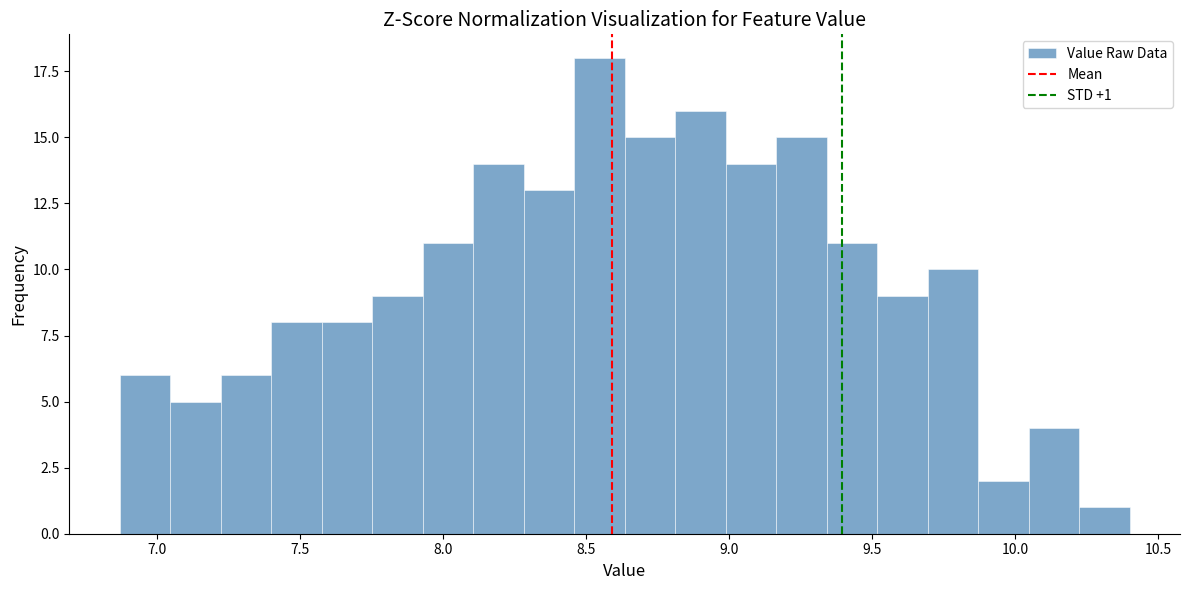

Read against the x-axis, roughly where is the centre of the tallest bar?

8.55